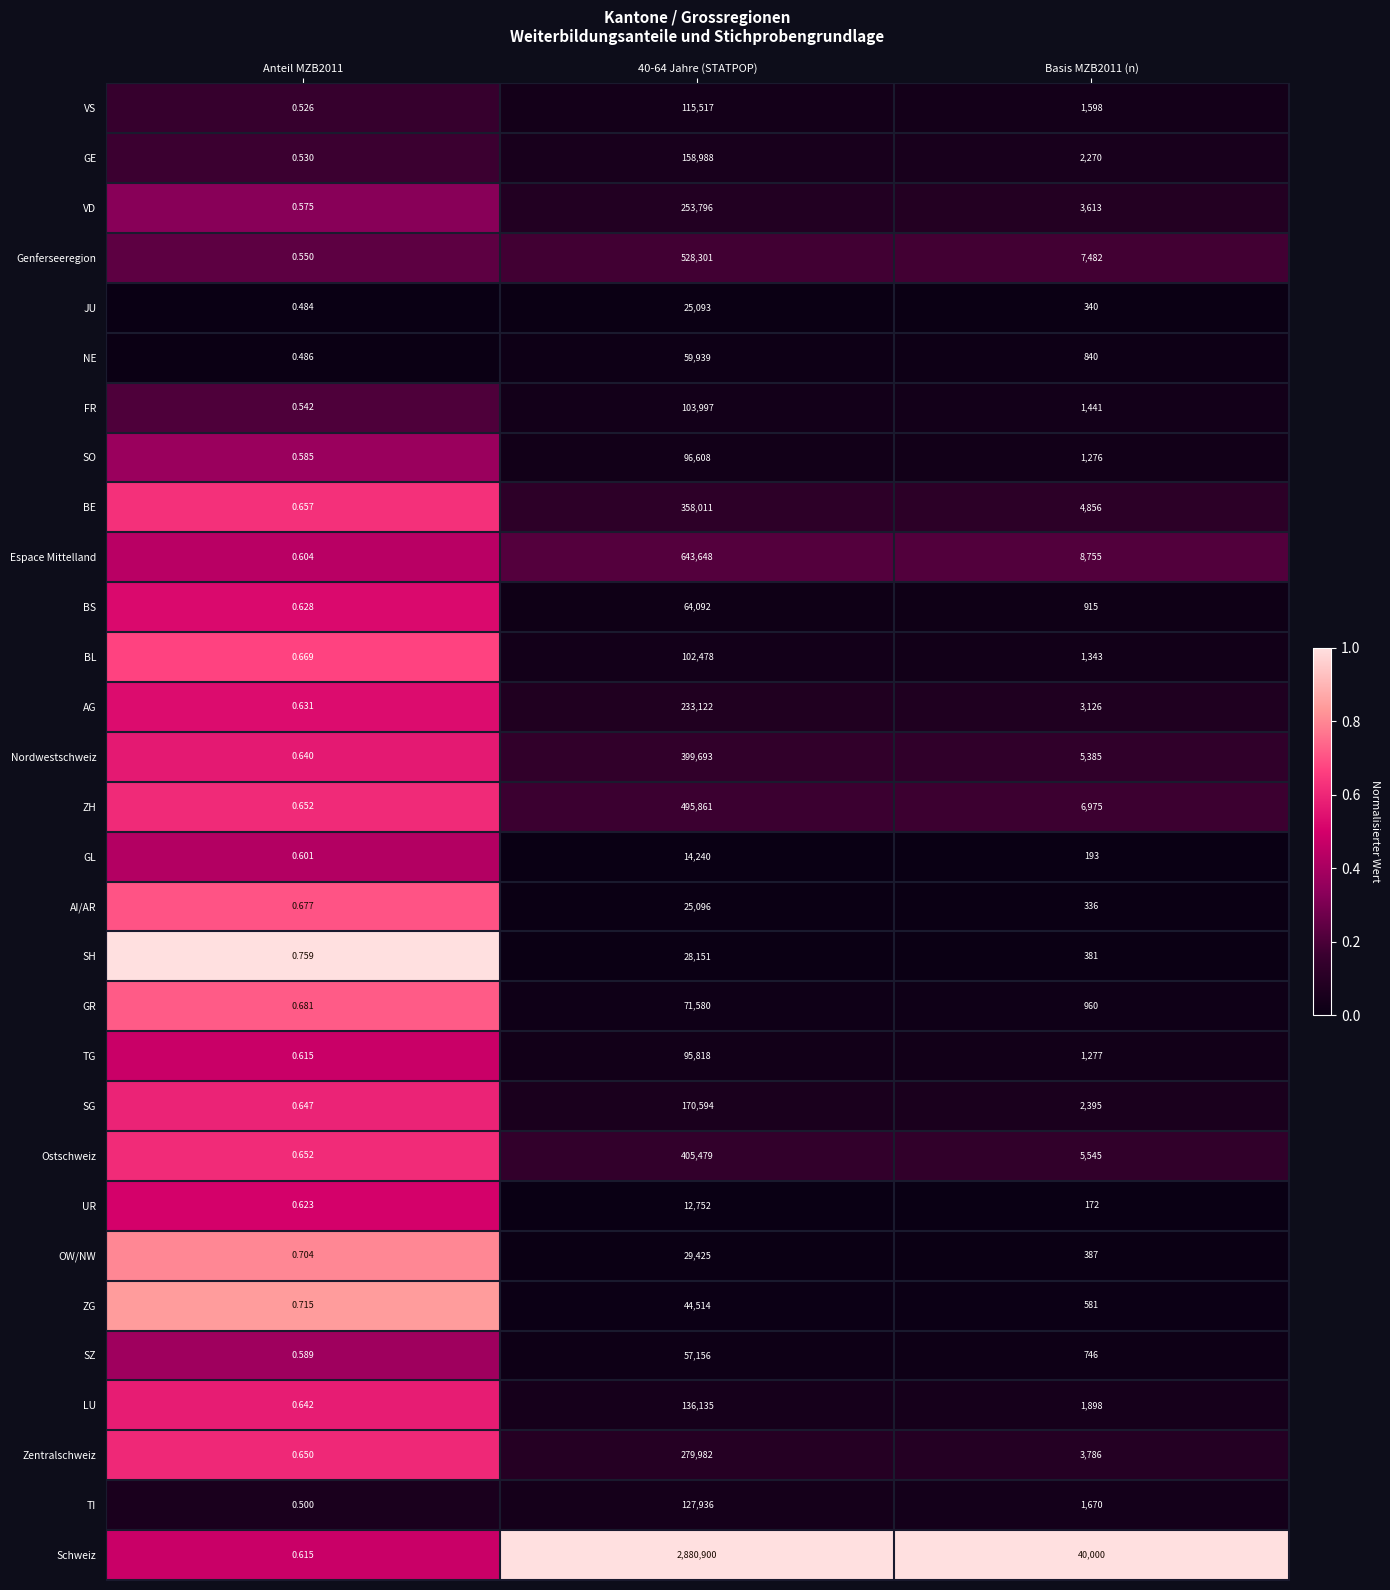

At Basis MZB2011 (n), list the series in order from largest to smallest.

Schweiz, Espace Mittelland, Genferseeregion, ZH, Ostschweiz, Nordwestschweiz, BE, Zentralschweiz, VD, AG, SG, GE, LU, TI, VS, FR, BL, TG, SO, GR, BS, NE, SZ, ZG, OW/NW, SH, JU, AI/AR, GL, UR